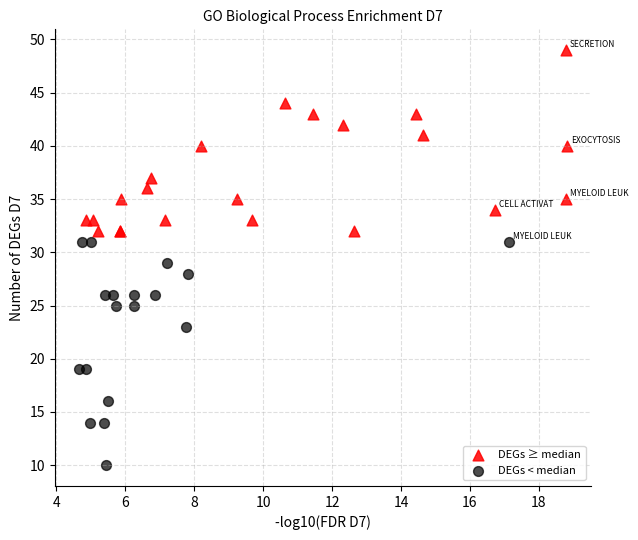

Which series reaches the maximum Y coordinate?

DEGs ≥ median